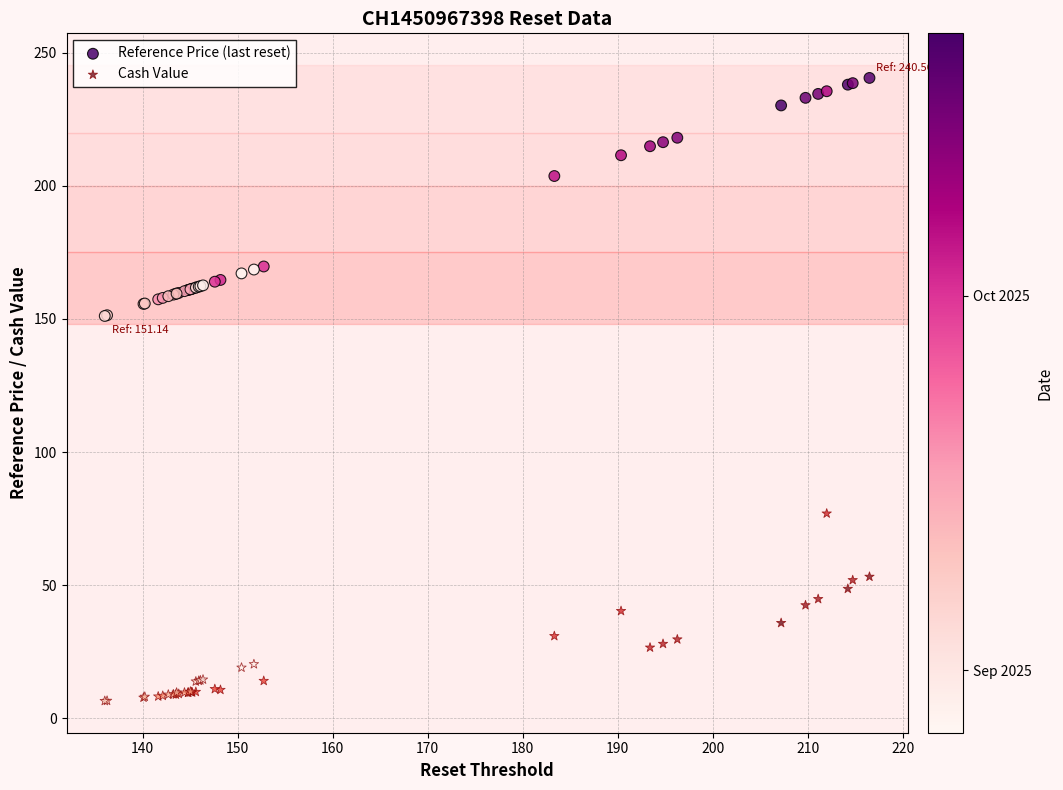

What is the X range (max minus min) for the scatter plot?

80.5